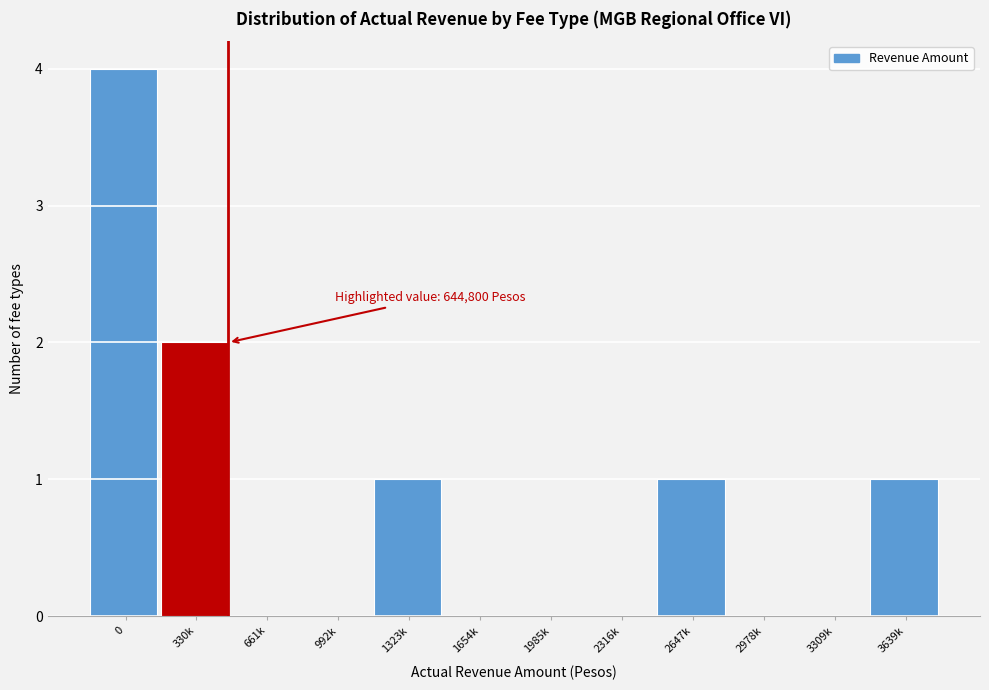

Reading left to right, extract all data points from this chart.

0=4	330k=2	661k=0	992k=0	1323k=1	1654k=0	1985k=0	2316k=0	2647k=1	2978k=0	3309k=0	3639k=1